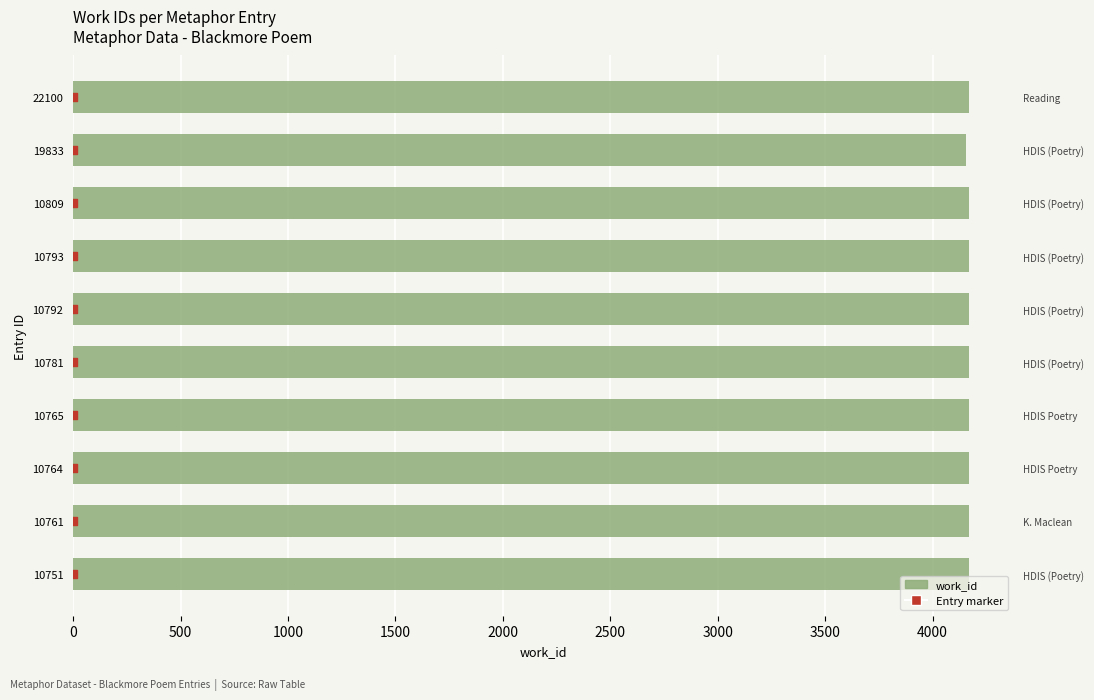

Which series contains the lowest Y value?

Entry marker